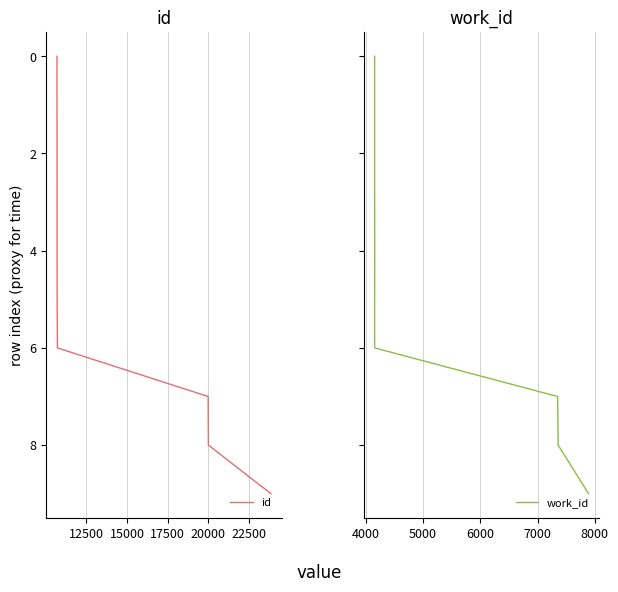

Is it true that work_id equals 2 at 9?

False